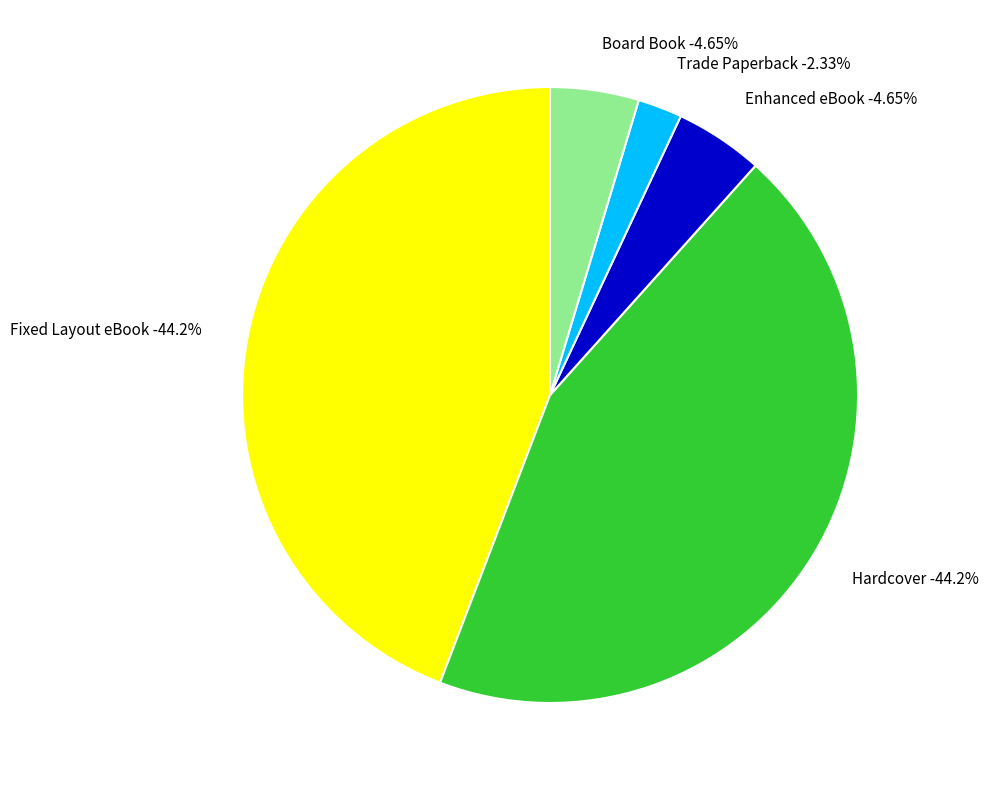

Does Enhanced eBook account for over 50% of the chart?

No